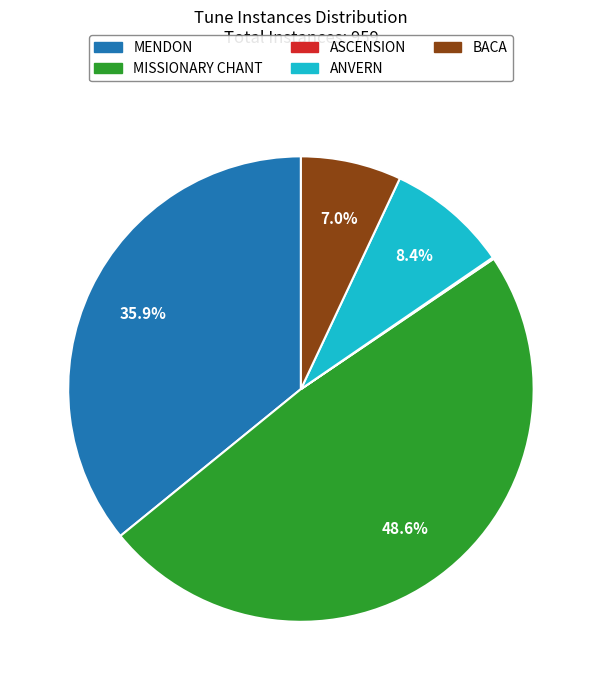

Is MISSIONARY CHANT the majority of the pie?

No